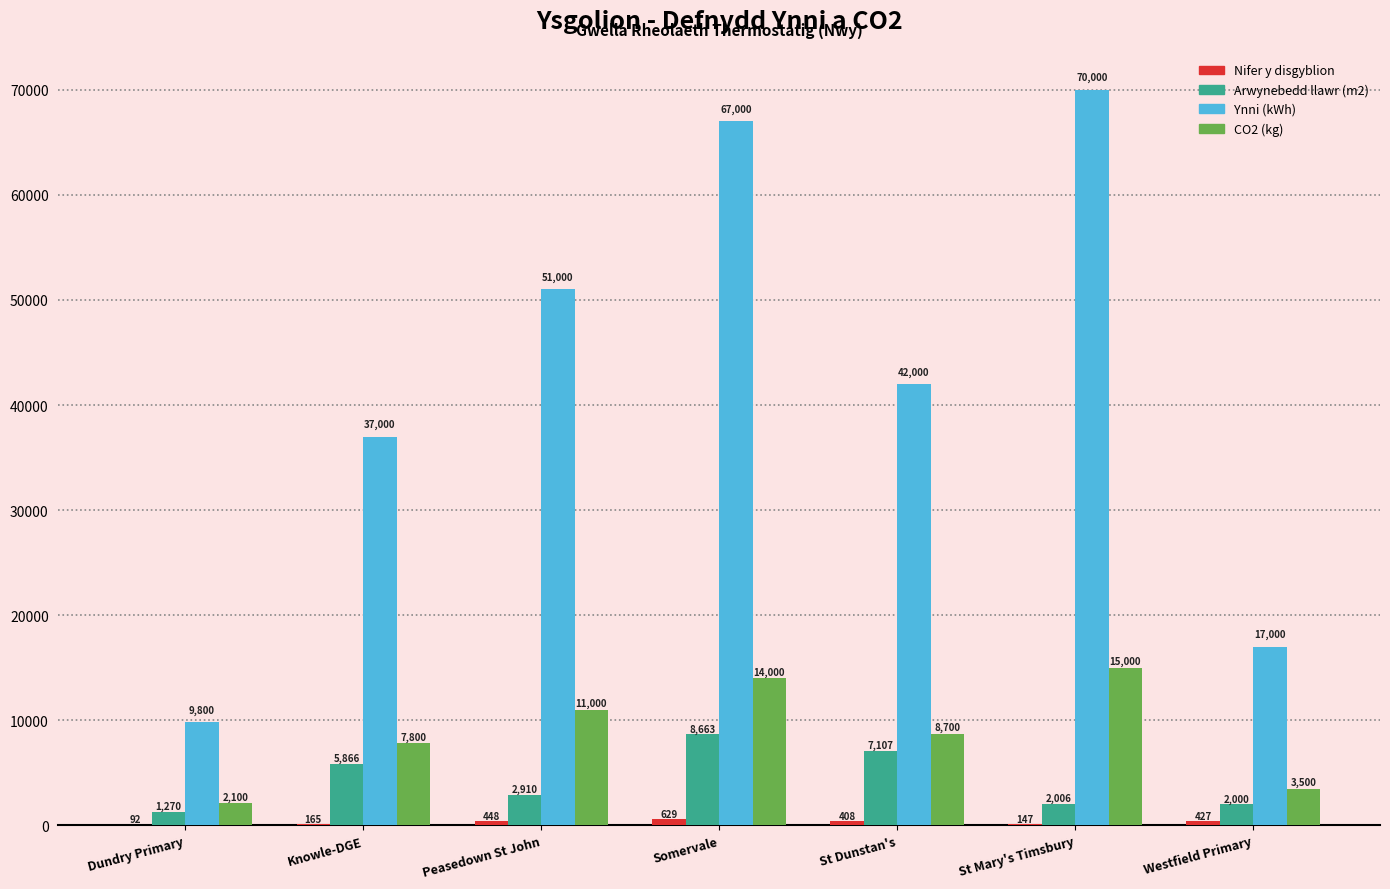

At which category is the sum across all series the highest?

Somervale